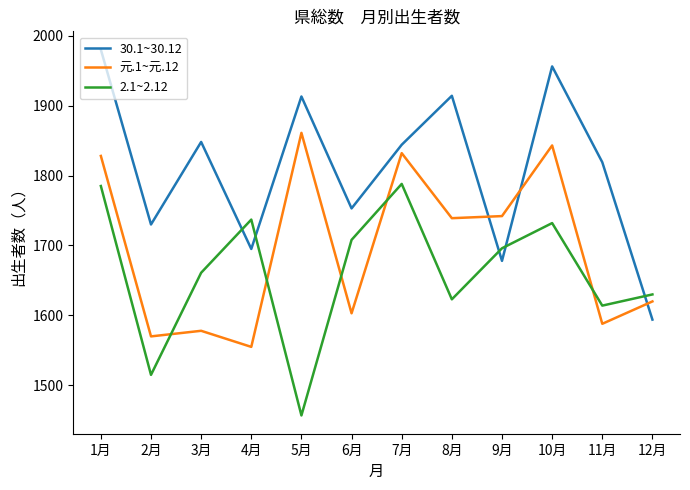

How many lines are shown in the chart?

3